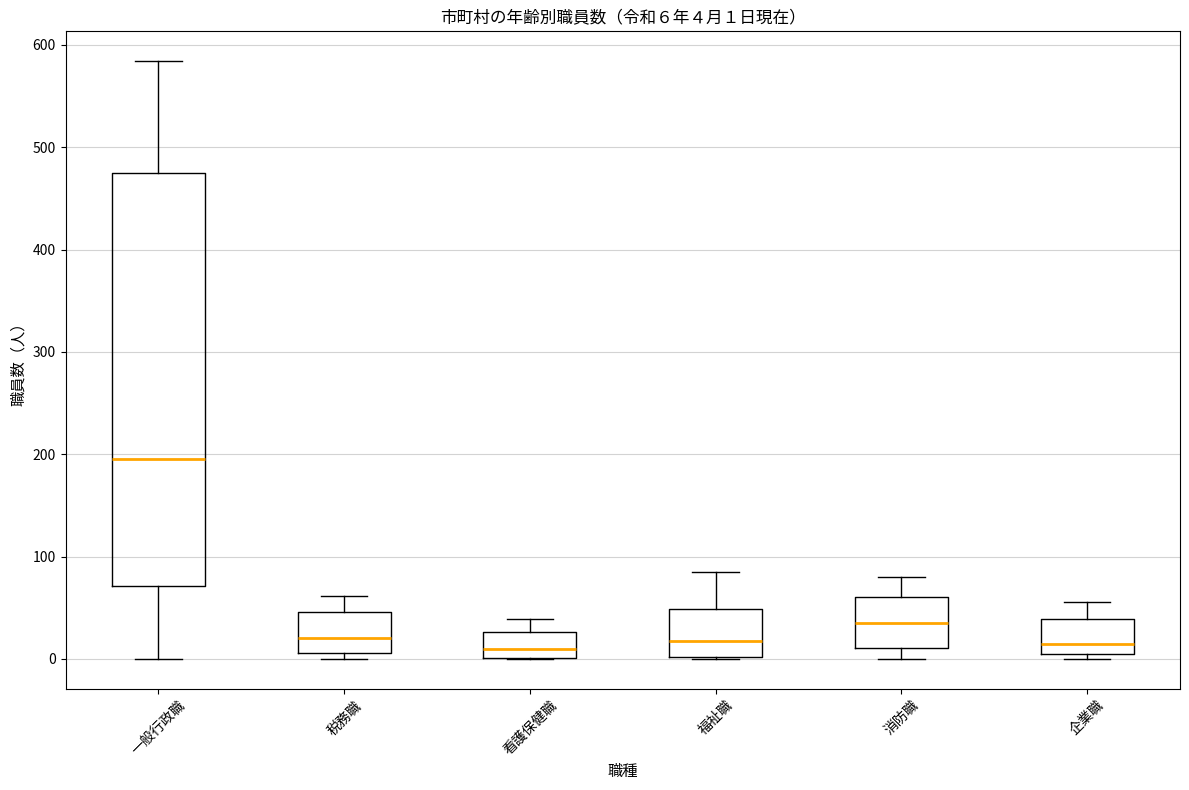

Comparing the boxes themselves (not the whiskers), which one is the tallest?

一般行政職